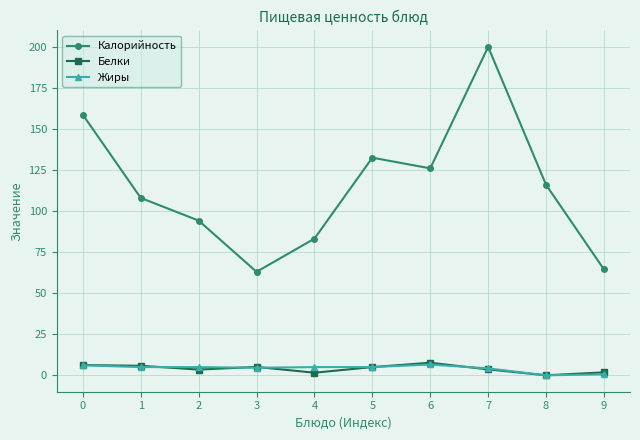

Which series changed the most between 5 and 9?

Калорийность